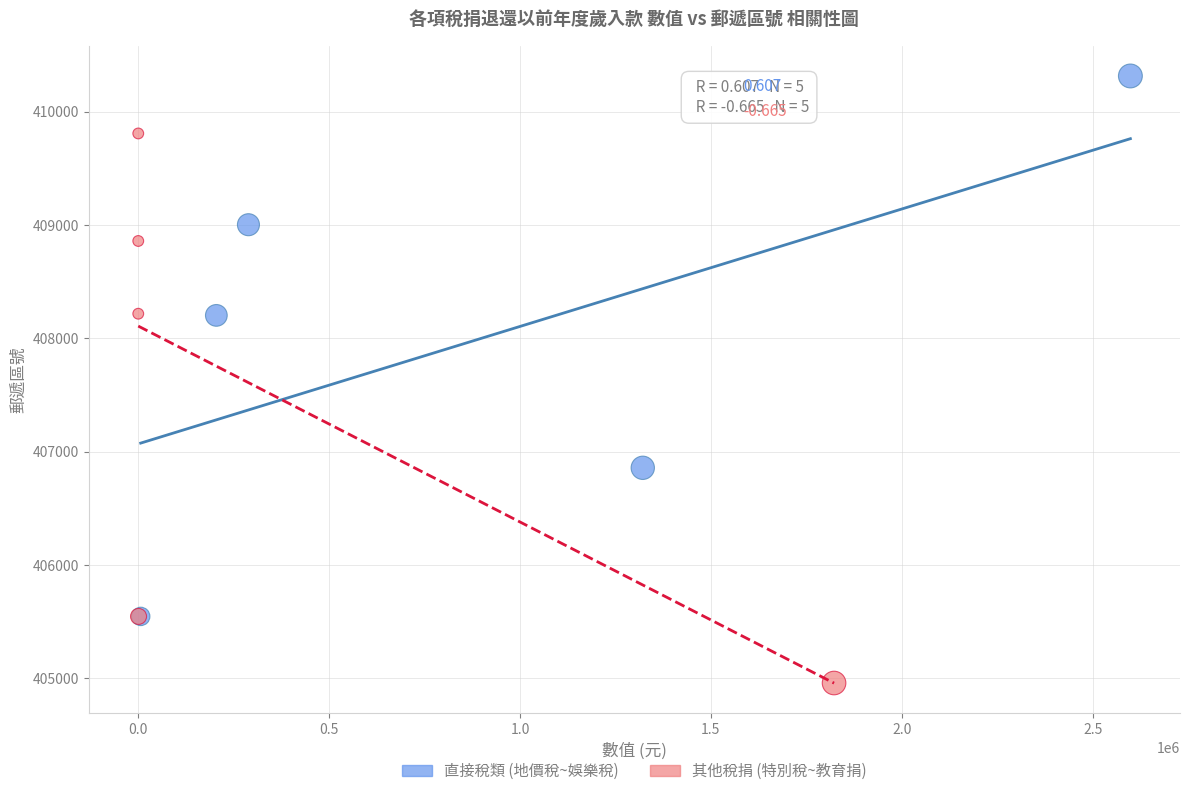

Which series reaches the maximum Y coordinate?

直接稅類 (地價稅~娛樂稅)